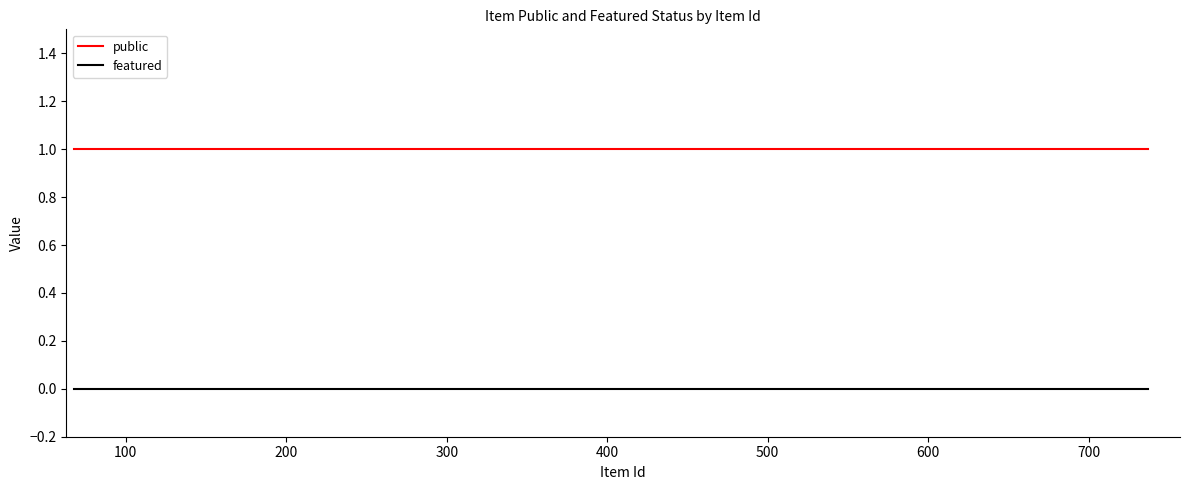

Which series has the largest total across all categories?

public